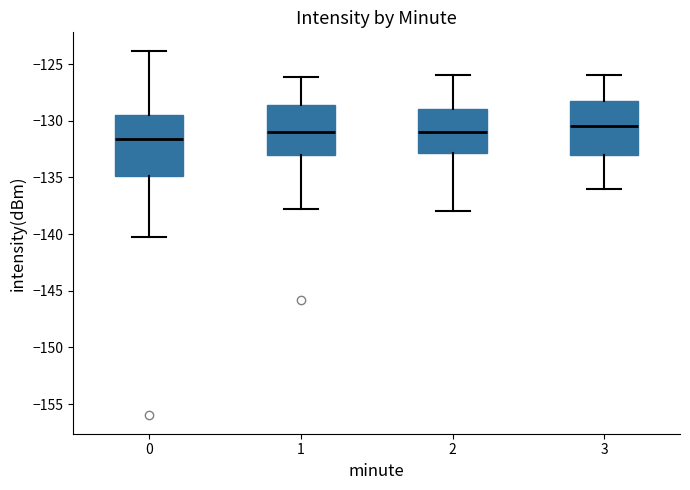

Where is the lower edge of the box at x = 2 on the y-axis? The values are not printed on the chart, so give them approximately, as read against the axis.

-133.0